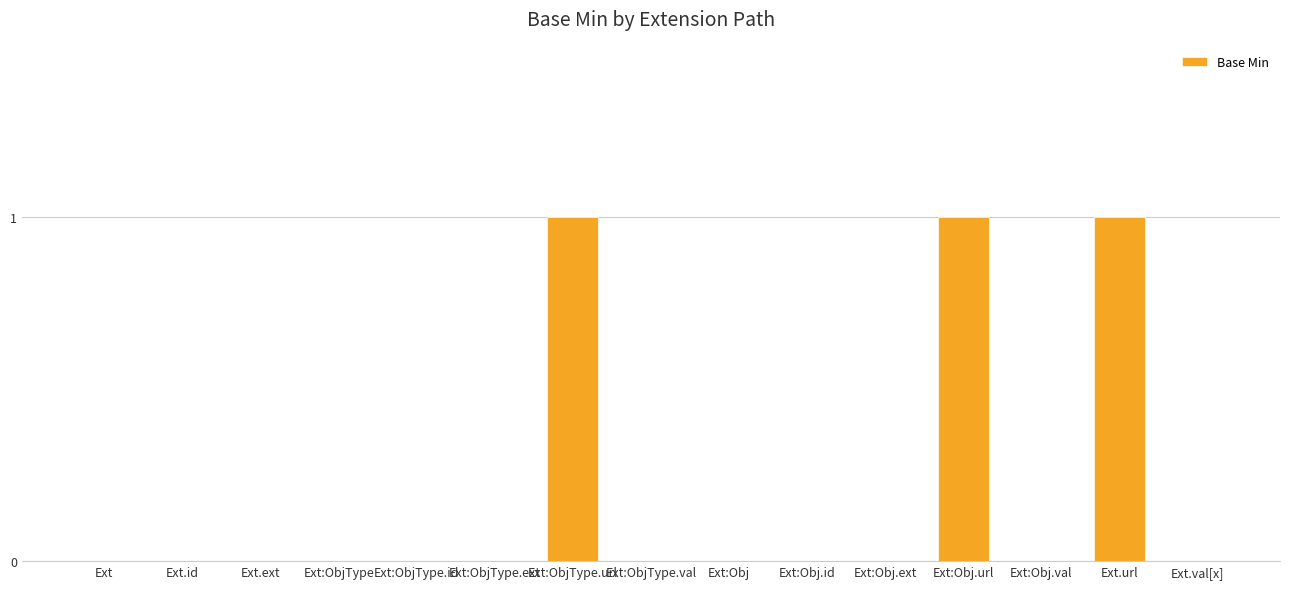

True or false: the data shows 0 at Ext:ObjType.url.

False